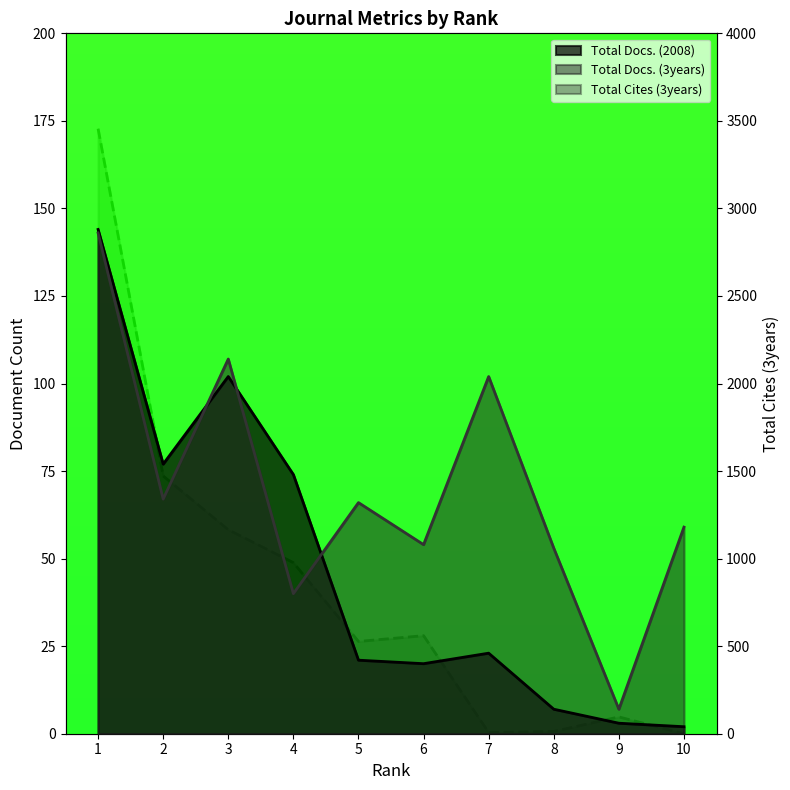

Reading right to left, what are all the values shown in this chart?

10=0	9=96	8=13	7=7	6=560	5=527	4=977	3=1165	2=1472	1=3455